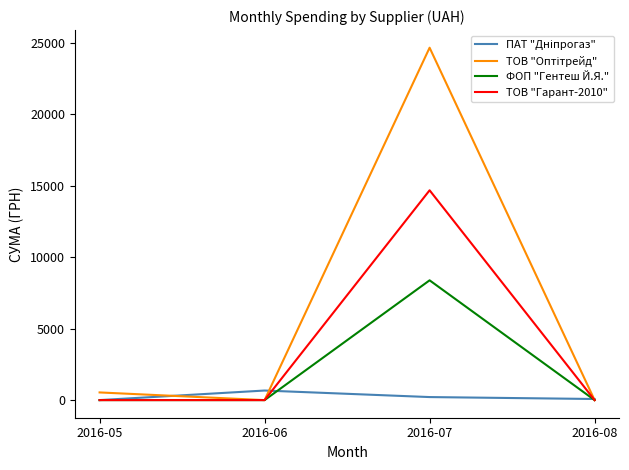

Which label corresponds to the largest value in the chart?

2016-07